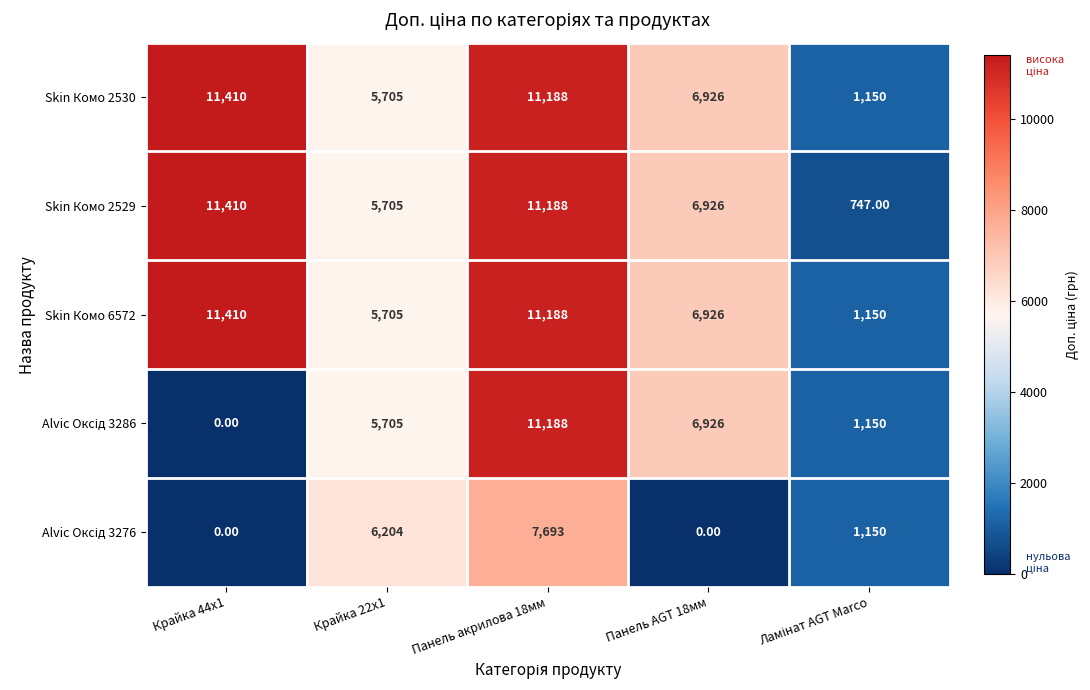

How many data points does each series have?

5